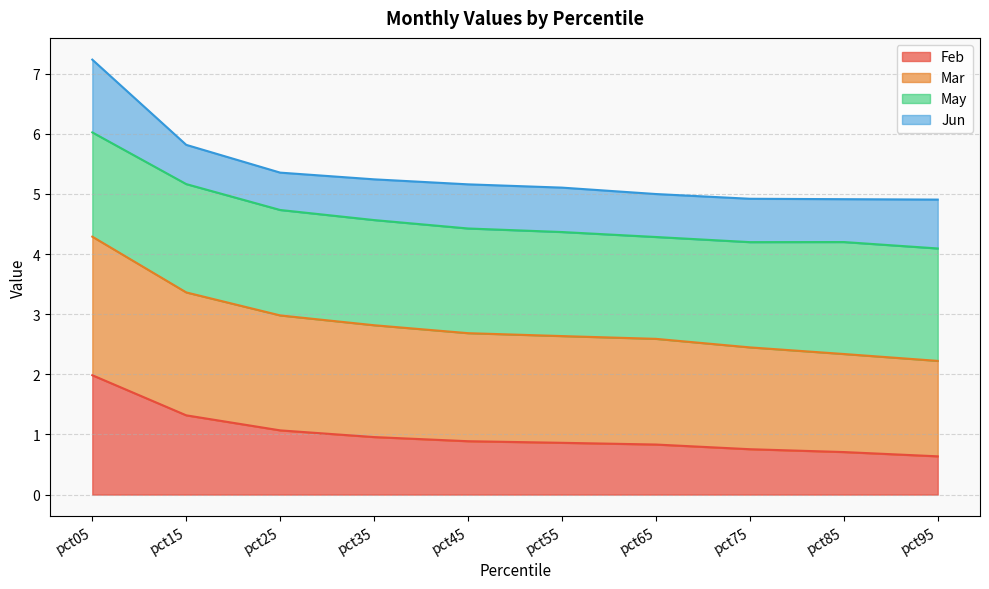

Between pct35 and pct85, which series saw the biggest shift?

Mar